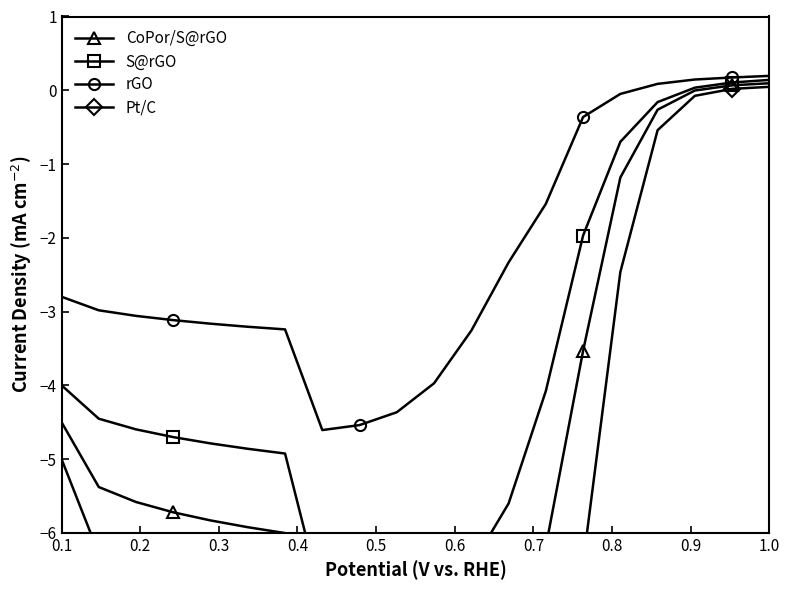

What is the maximum value for CoPor/S@rGO?

0.1